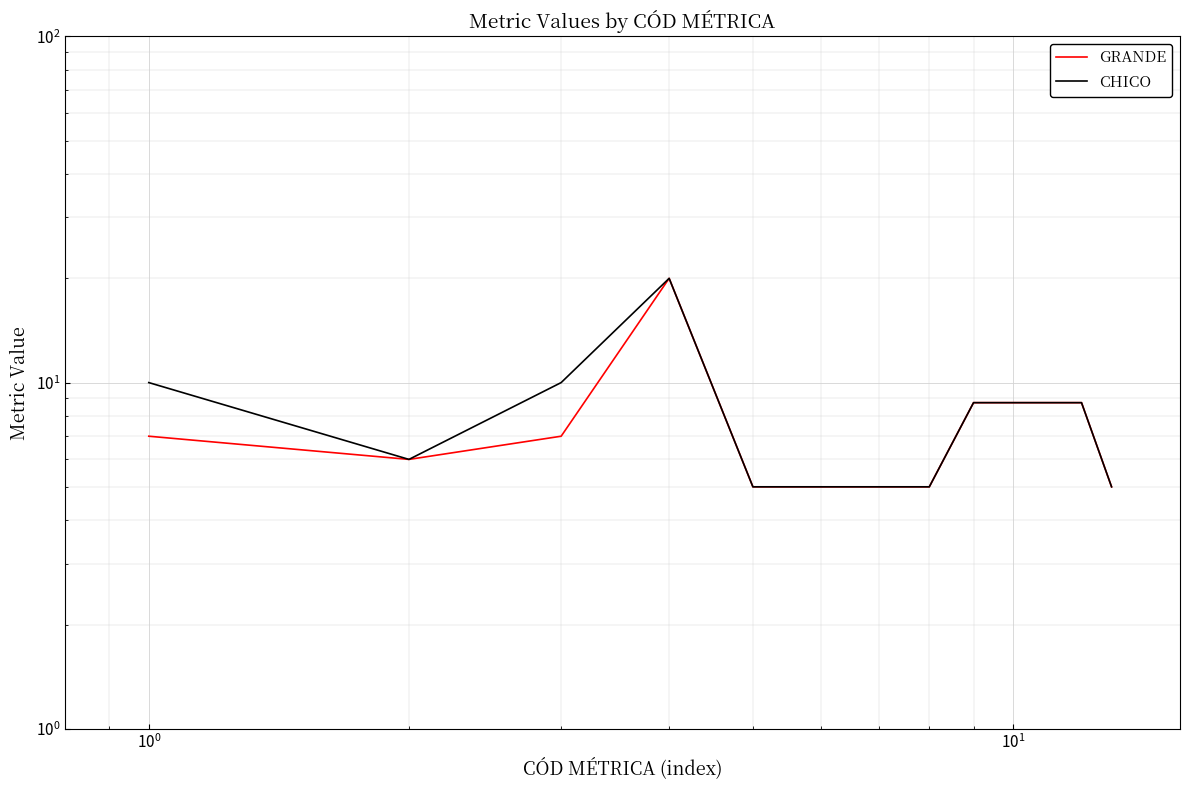

Which series has the largest range (max minus min)?

GRANDE